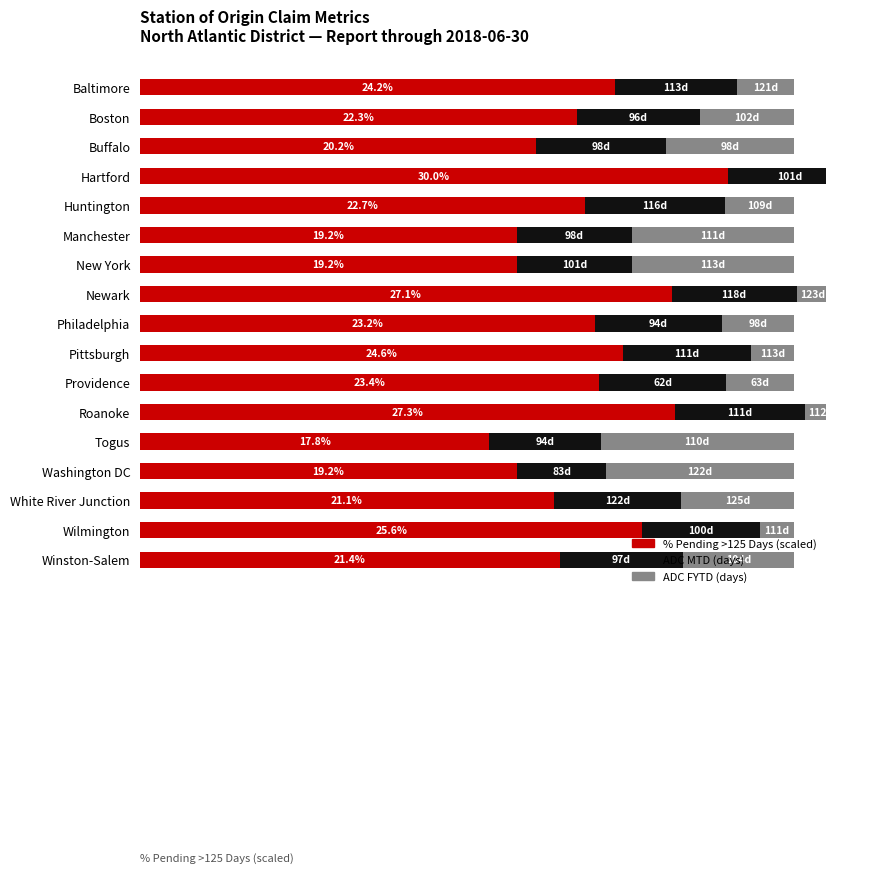

List the labels in order of ADC MTD / ADC FYTD ratio value, smallest first.

Washington DC, Togus, Manchester, New York, Wilmington, Hartford, Baltimore, Boston, Winston-Salem, Newark, Philadelphia, White River Junction, Providence, Pittsburgh, Roanoke, Buffalo, Huntington